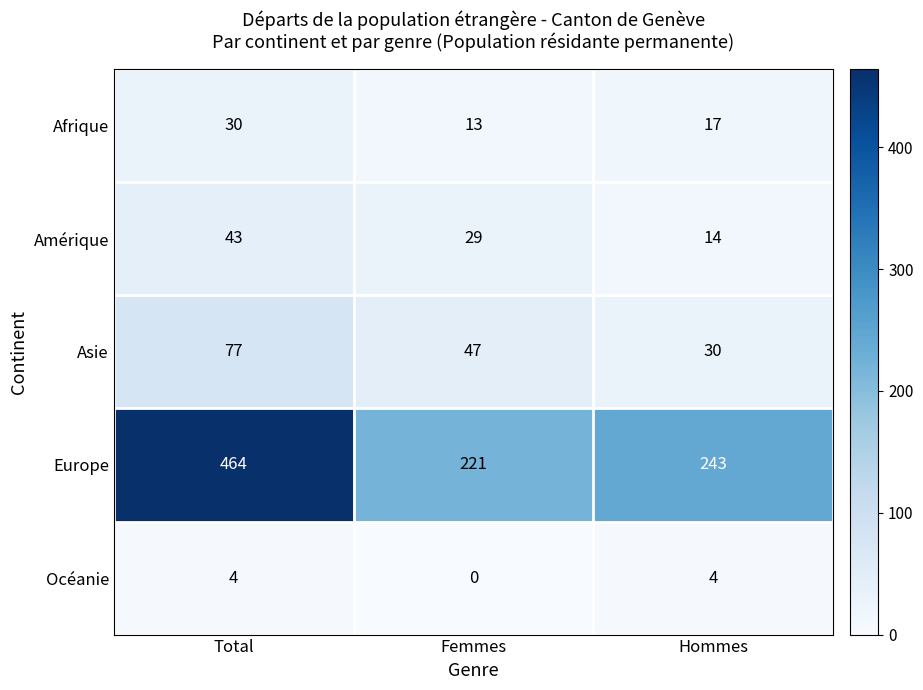

Reading left to right, what are all the values shown in this chart?

Afrique: 30	13	17
Amérique: 43	29	14
Asie: 77	47	30
Europe: 464	221	243
Océanie: 4	0	4